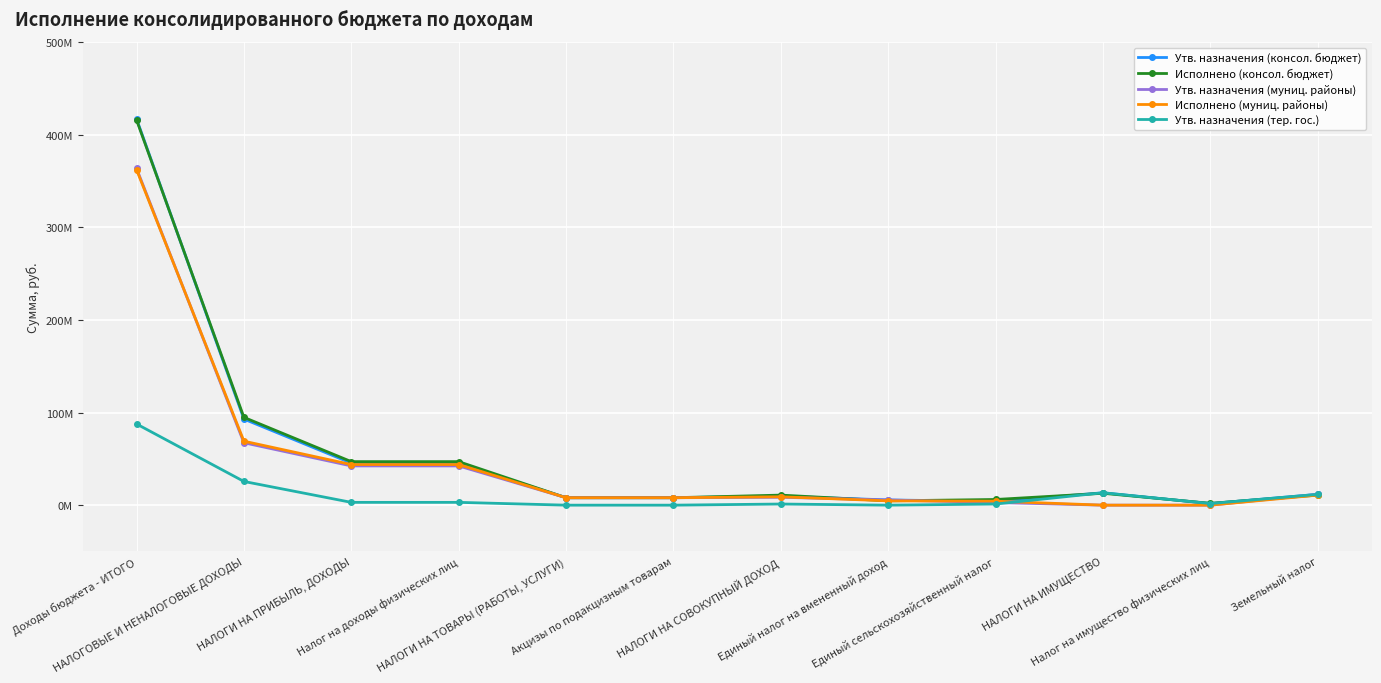

Which has a higher value, НАЛОГИ НА ПРИБЫЛЬ, ДОХОДЫ or Акцизы по подакцизным товарам?

НАЛОГИ НА ПРИБЫЛЬ, ДОХОДЫ